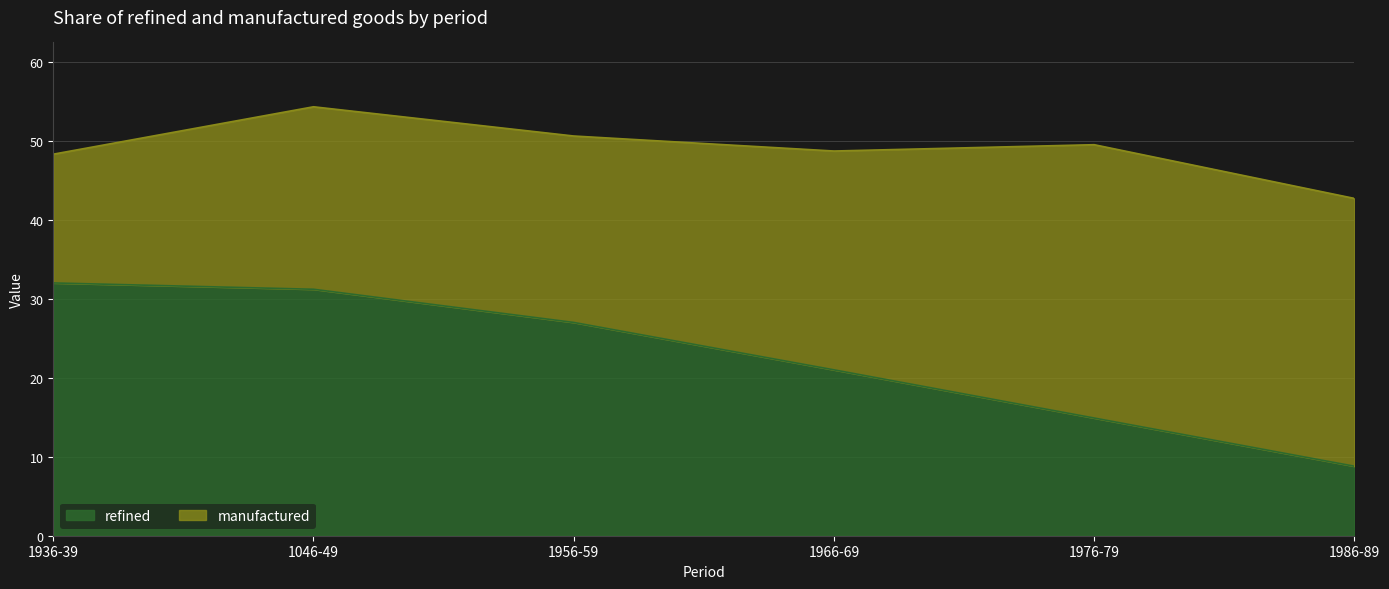

What is the change in value from 1936-39 to 1966-69?

-11.0